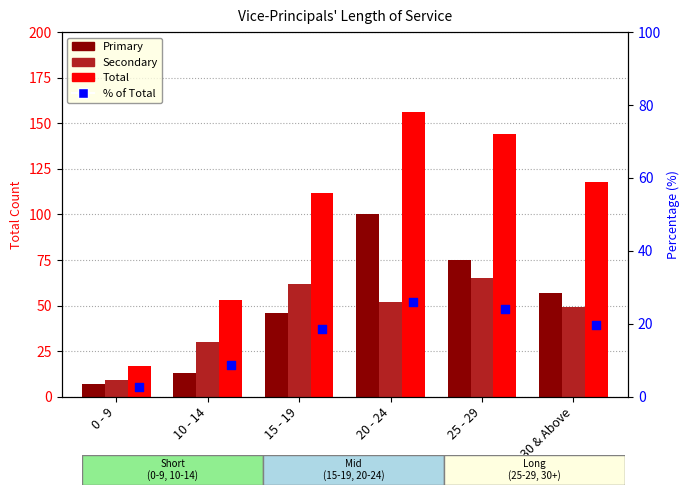

Is the value of Primary at 15 - 19 greater than the value of Secondary at 25 - 29?

No